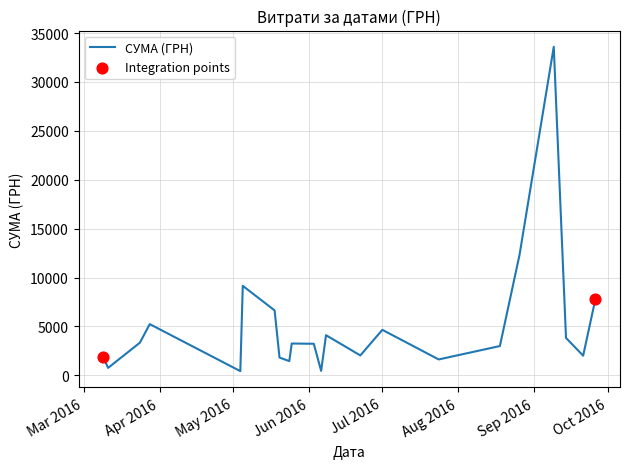

What is the difference between the maximum and minimum values?

33158.0